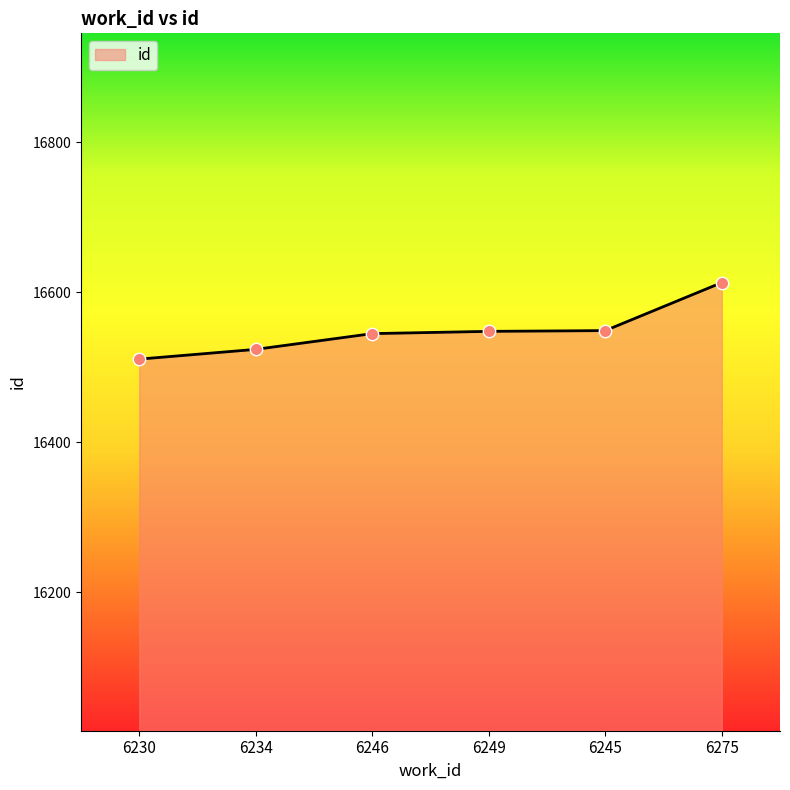

Approximately how many times larger is the value at 6230 compared to 6275?

1.0